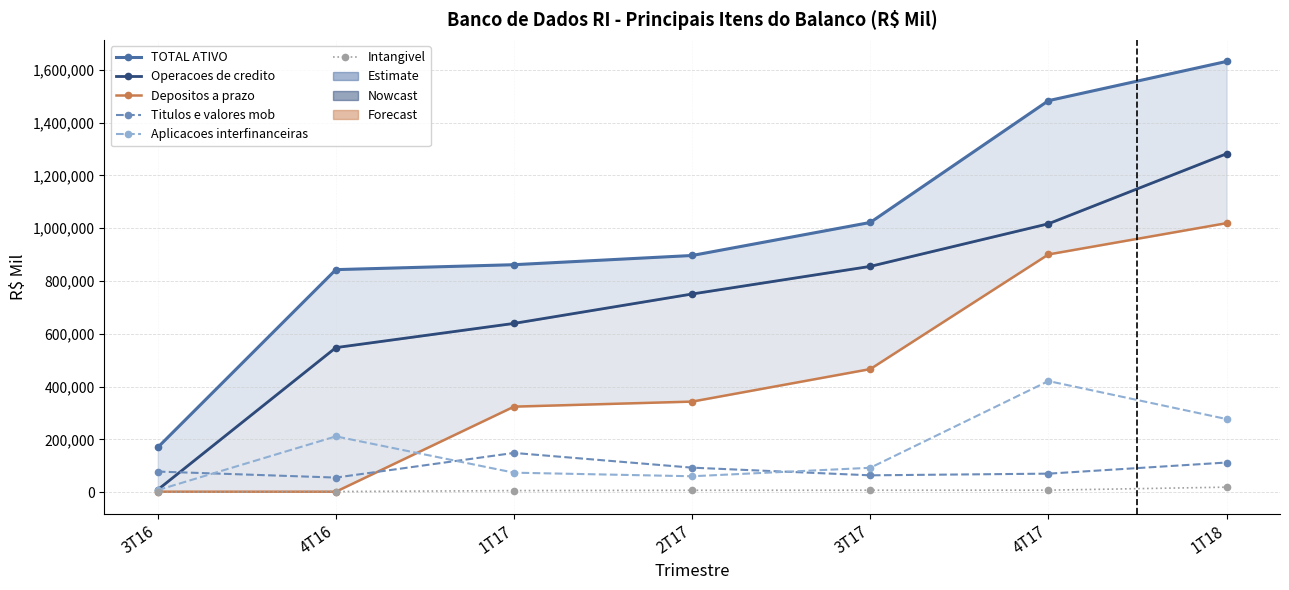

Is this an area chart (filled region under the line)?

No